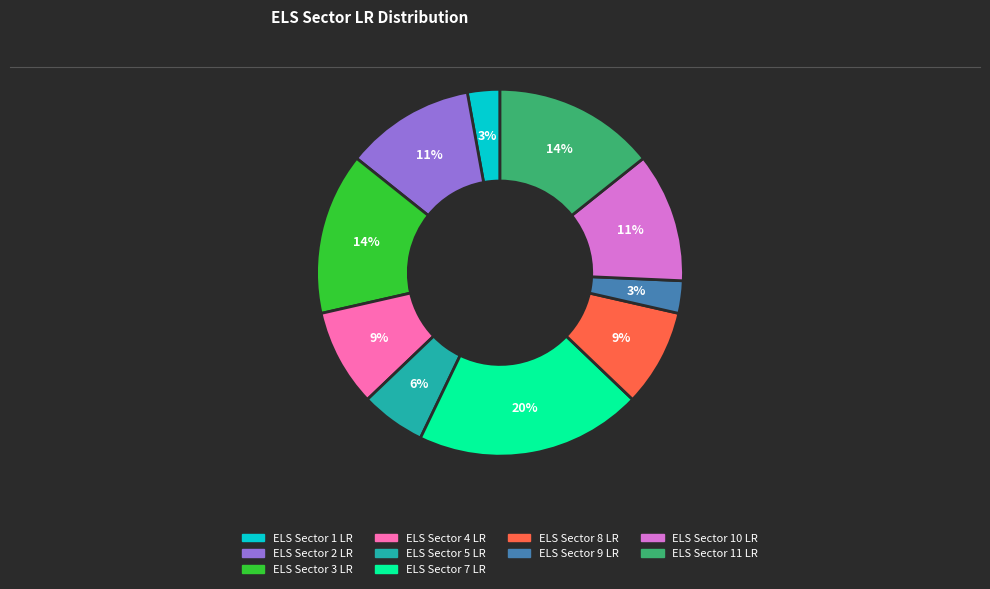

How many segments does this pie chart have?

10